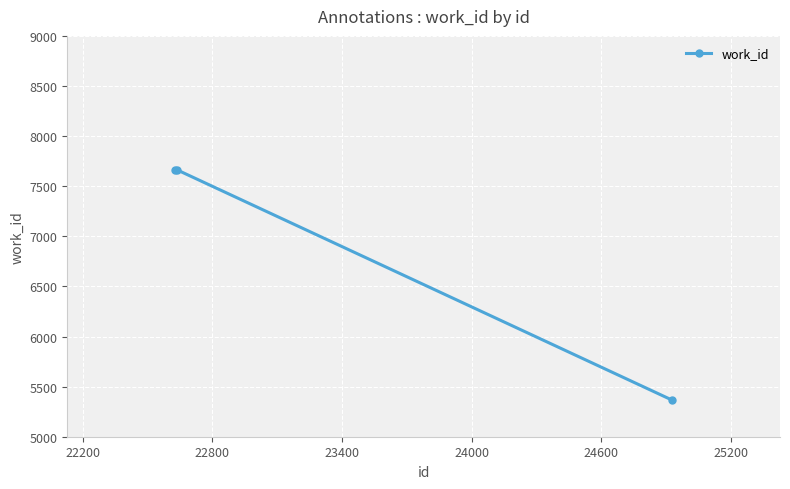

What is the maximum value shown in the chart?

7665